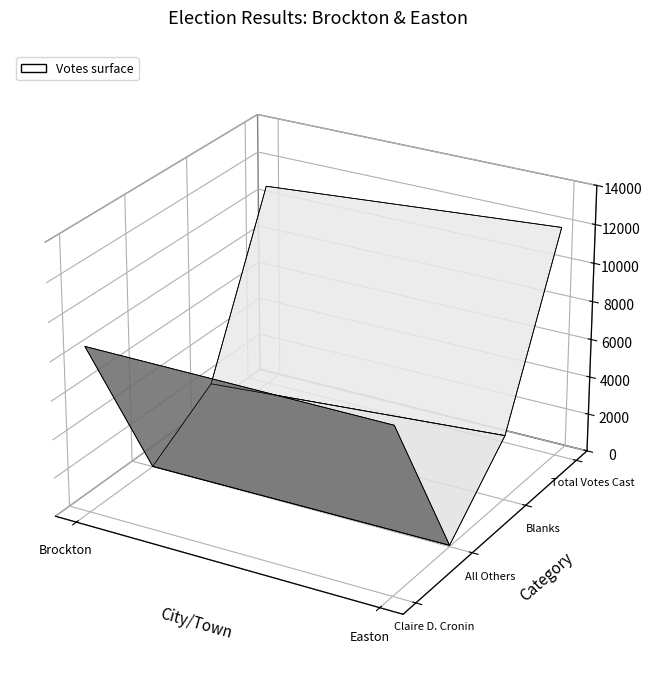

Reading right to left, transcribe all the data shown in this chart.

Claire D. Cronin: 8578	8608
All Others: 69	13
Blanks: 3389	2196
Total Votes Cast: 12036	10817